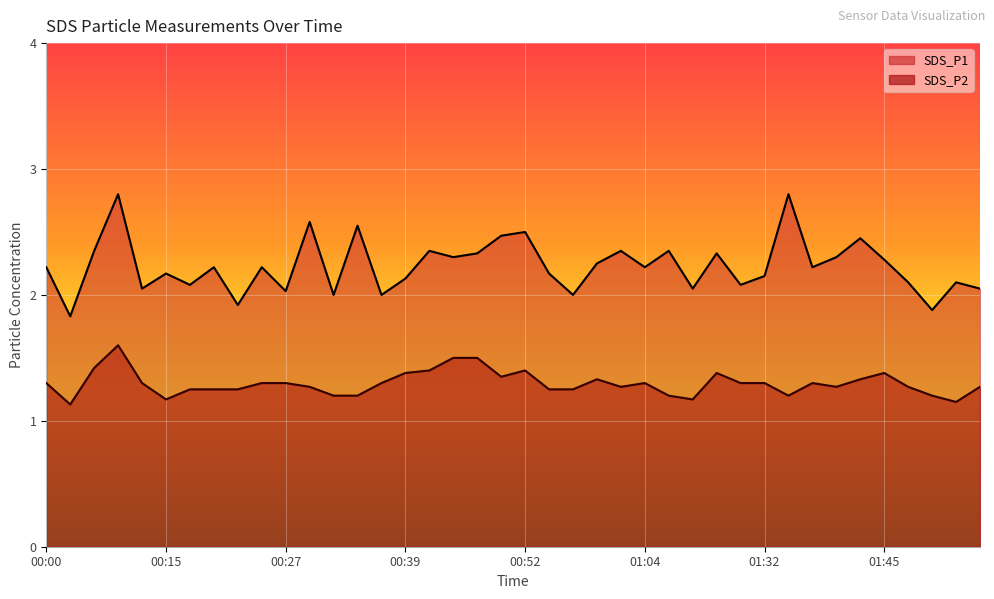

Rank the categories by SDS_P2 value from highest to lowest.

00:08, 00:44, 00:47, 00:05, 00:42, 00:52, 00:39, 01:11, 01:45, 00:49, 00:59, 01:43, 00:00, 00:10, 00:25, 00:27, 00:37, 01:04, 01:14, 01:32, 01:37, 00:30, 01:01, 01:40, 01:48, 01:55, 00:17, 00:20, 00:22, 00:54, 00:56, 00:32, 00:35, 01:06, 01:35, 01:50, 00:15, 01:09, 01:53, 00:03